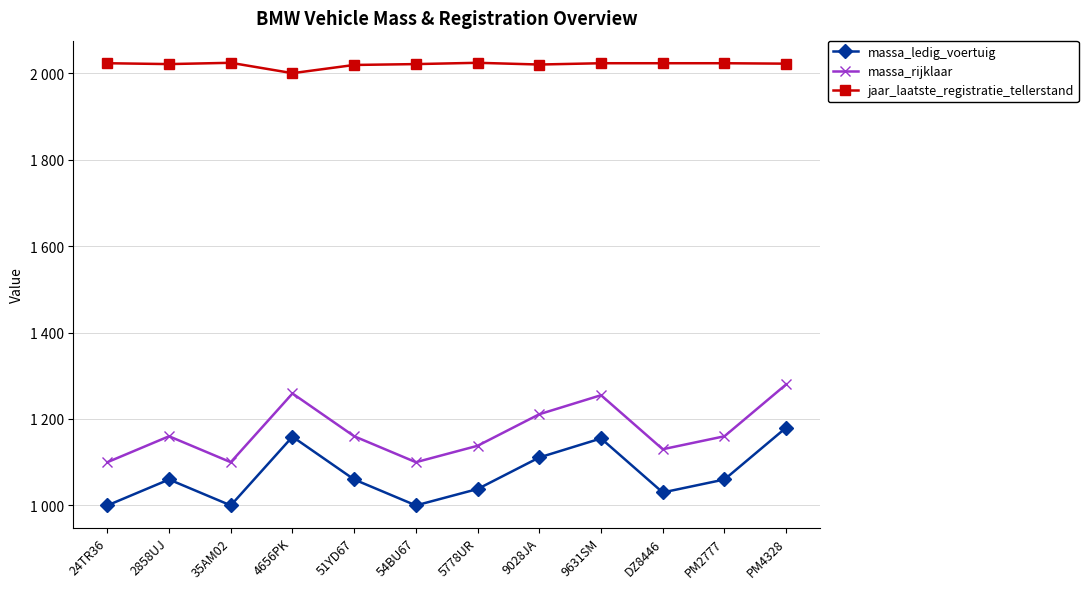

How many interior local valleys does the massa_ledig_voertuig series have?

3